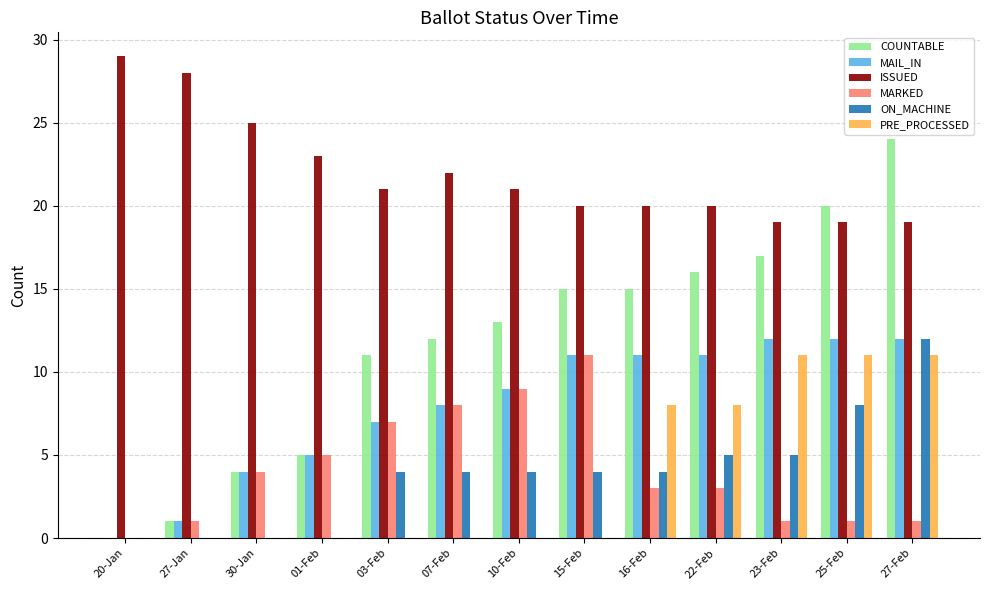

Between 20-Jan and 22-Feb, which series saw the biggest shift?

COUNTABLE